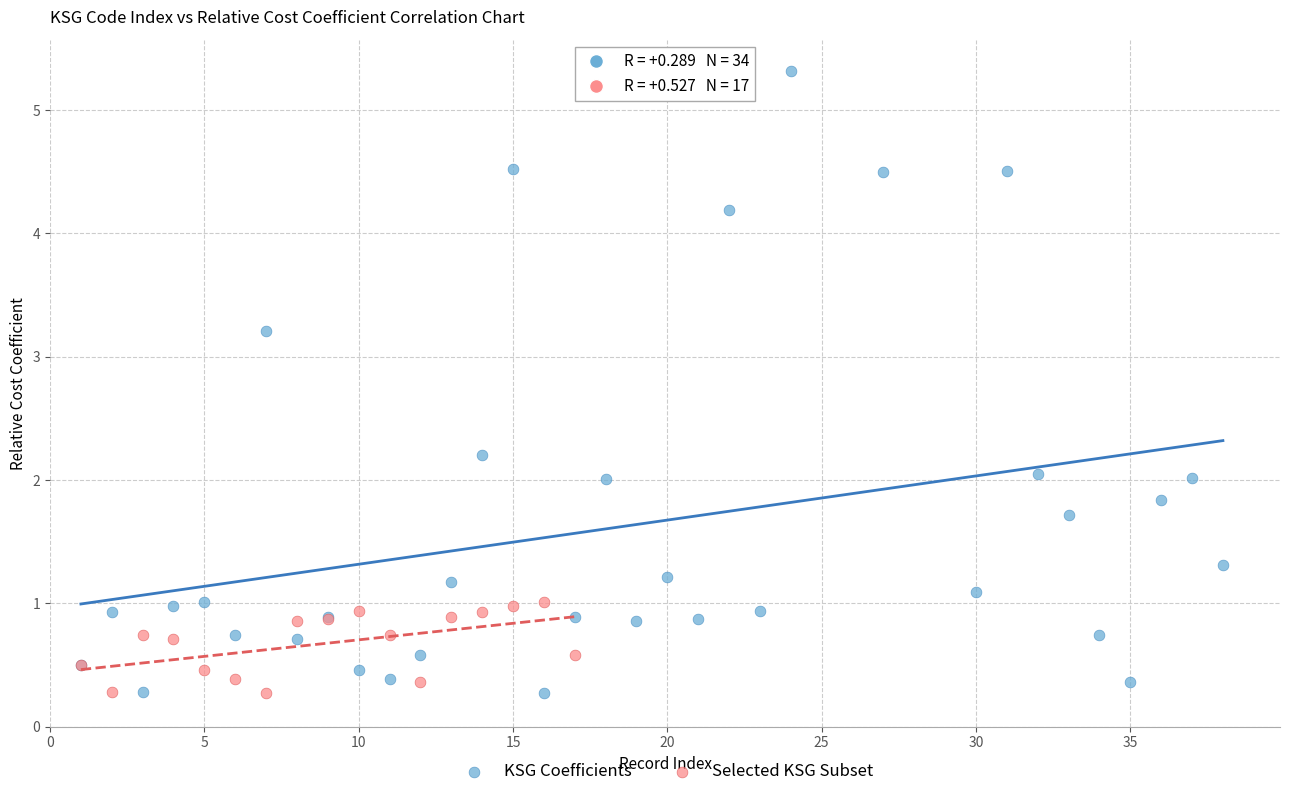

Which series has the widest spread of Y values?

KSG Coefficients